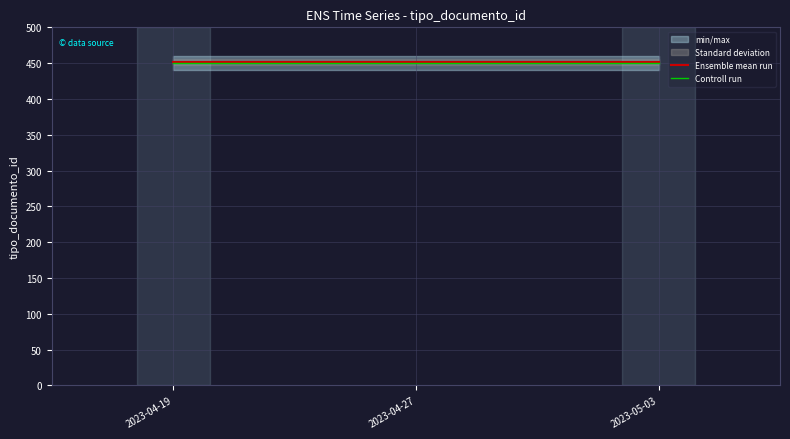

Is the value of Ensemble mean run at 2023-04-19 greater than the value of Controll run at 2023-04-27?

Yes